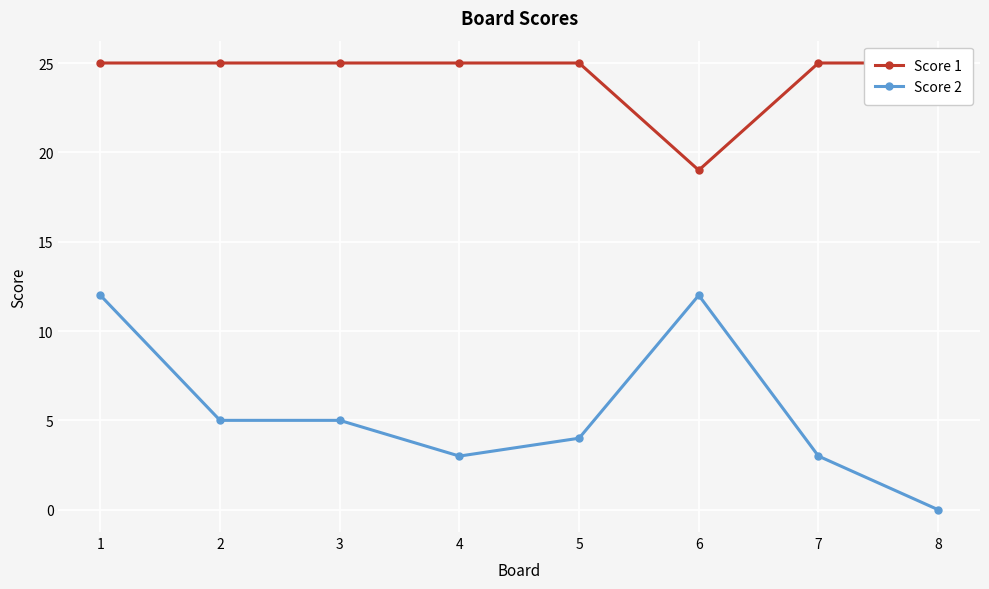

True or false: Score 1 and Score 2 intersect in this chart.

False